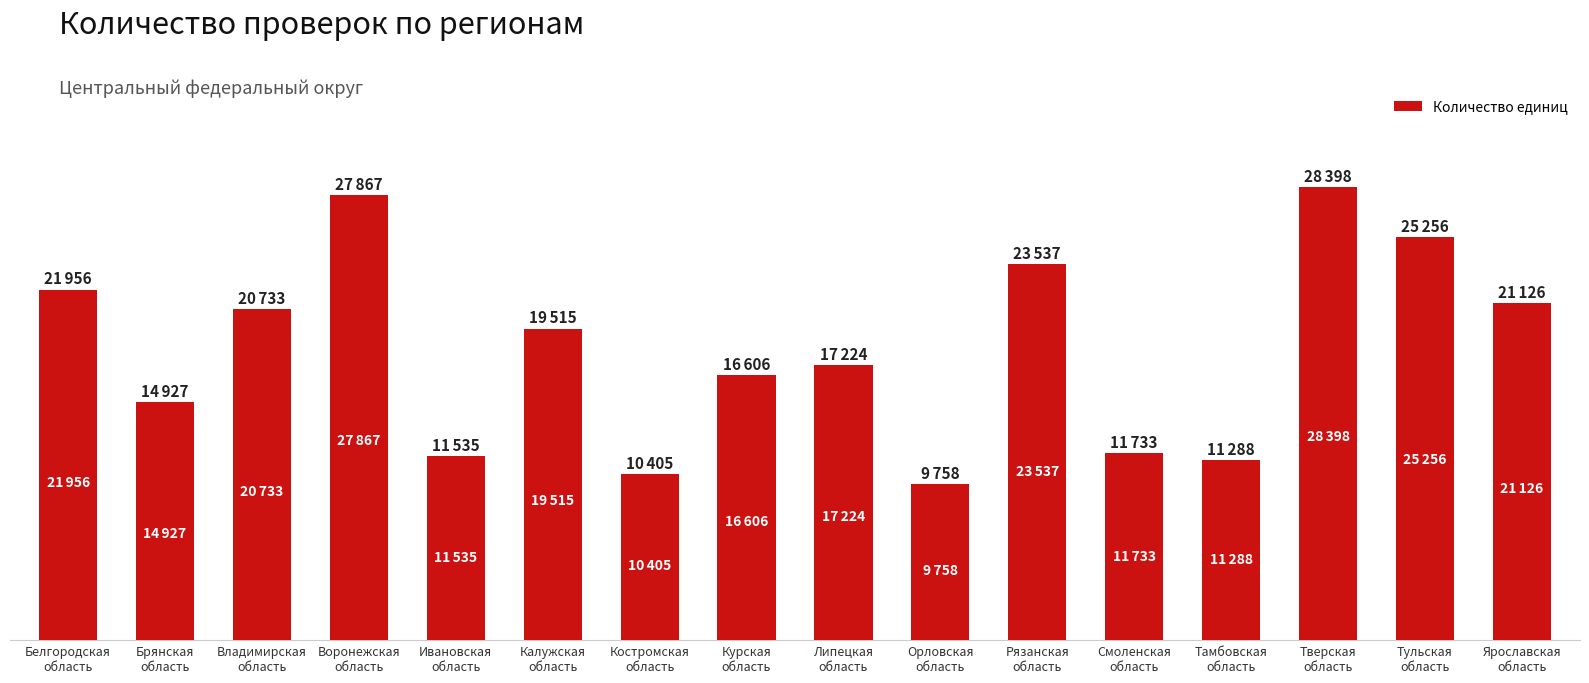

Are the bars horizontal?

No